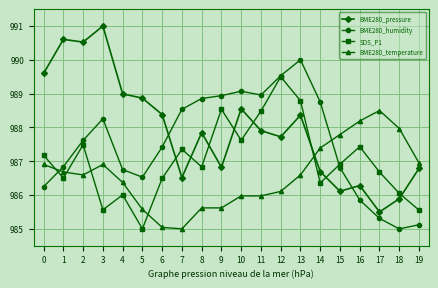

Where is the first local maximum for BME280_humidity?

3